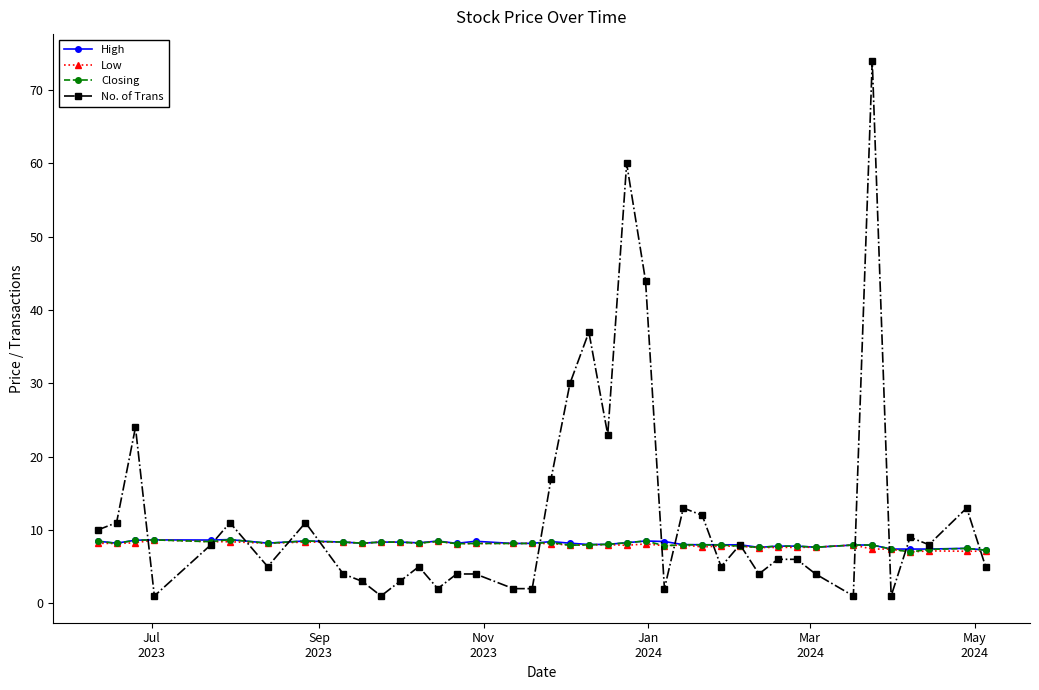

Which series has the largest total across all categories?

No. of Trans